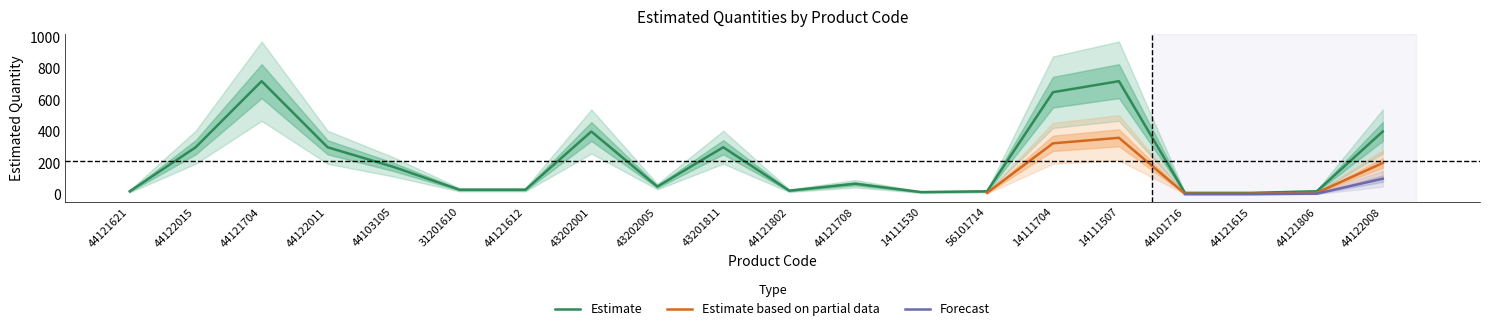

What are all the series names shown in the legend?

Estimate, Estimate based on partial data, Forecast